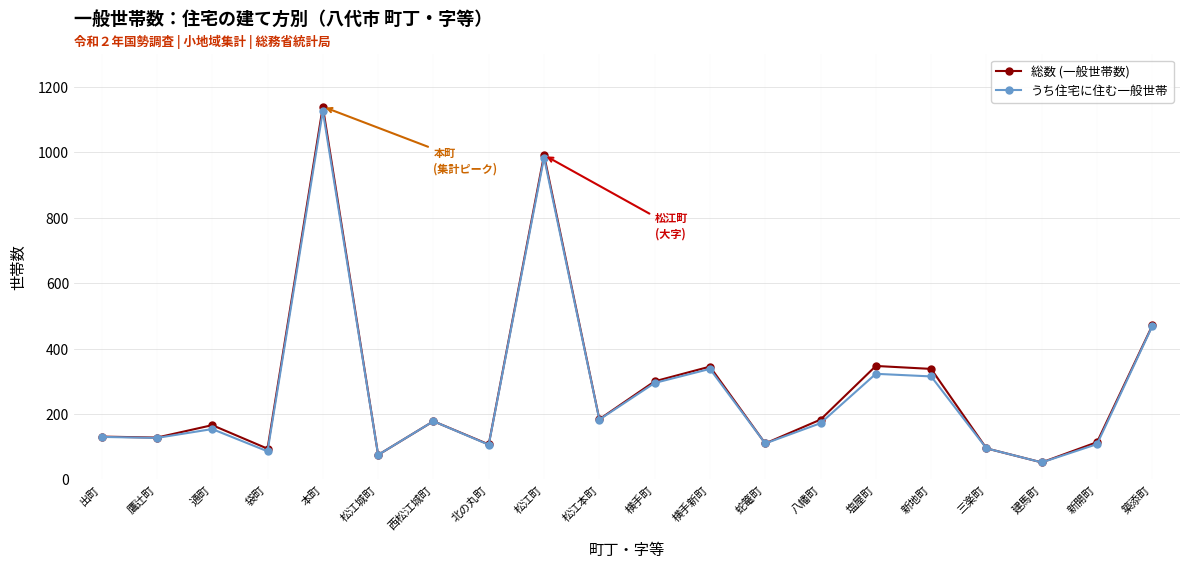

In うち住宅に住む一般世帯, how many points are higher than both neighbors (excluding endpoints)?

6